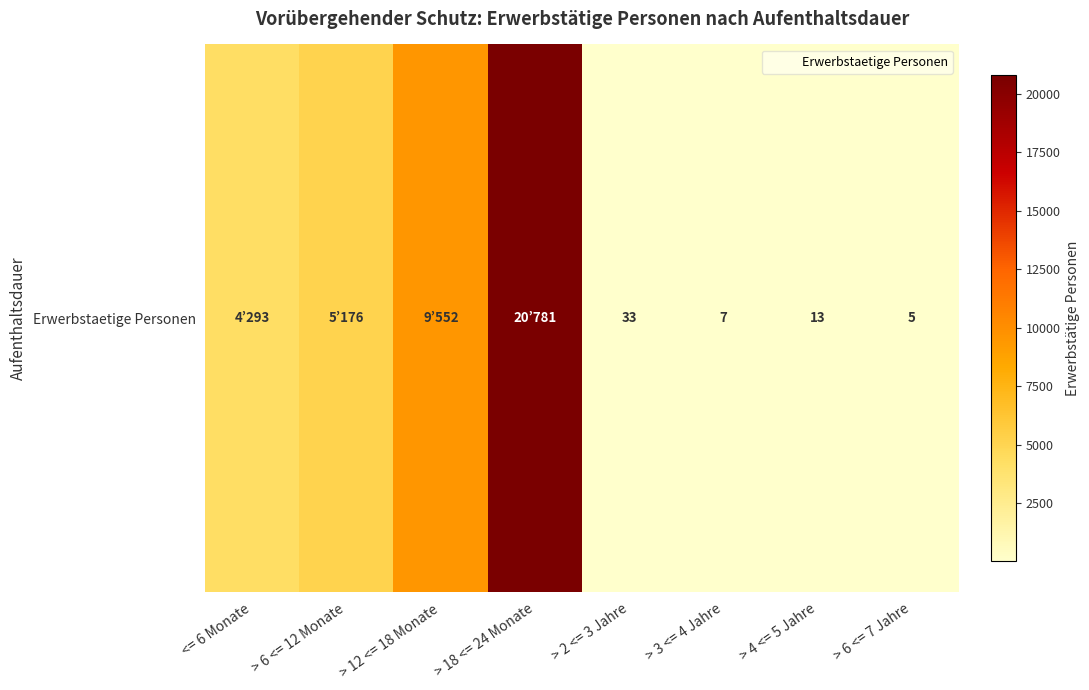

What is the change in value from > 12 <= 18 Monate to > 6 <= 7 Jahre?

-9547